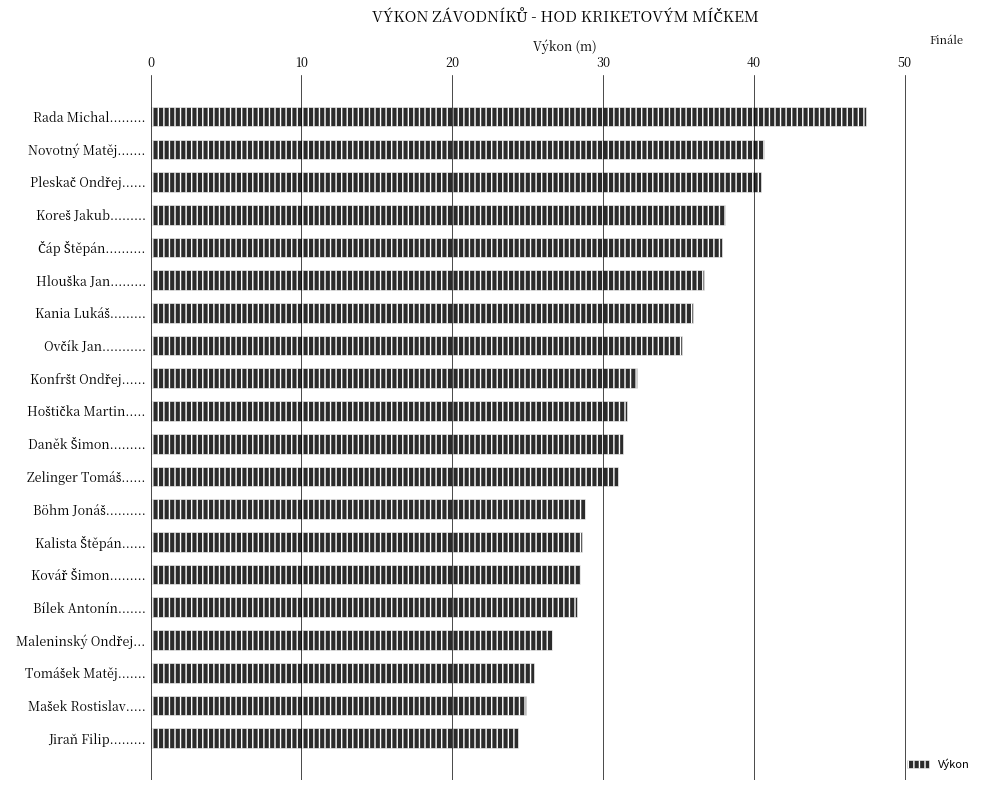

True or false: the data shows 77.2 at Rada Michal..........

False